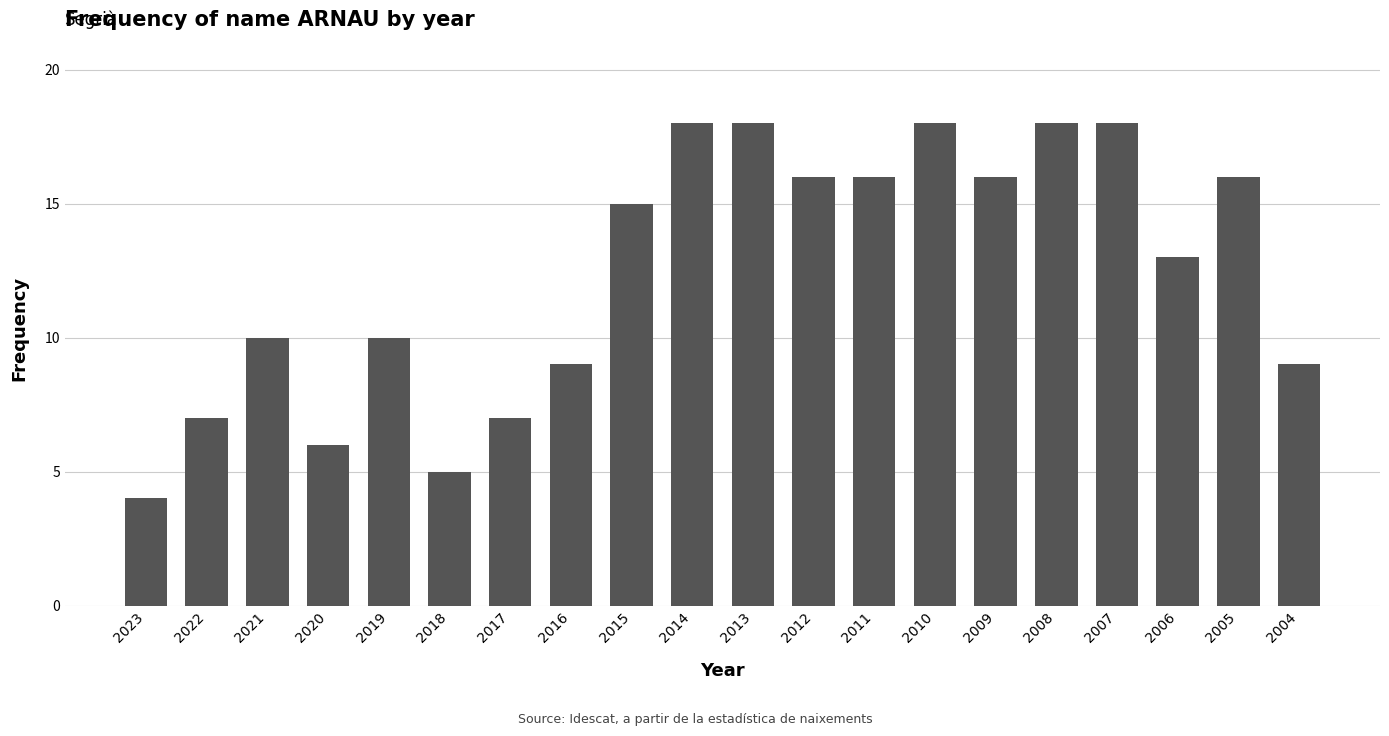

How many data points are less than 15?

10